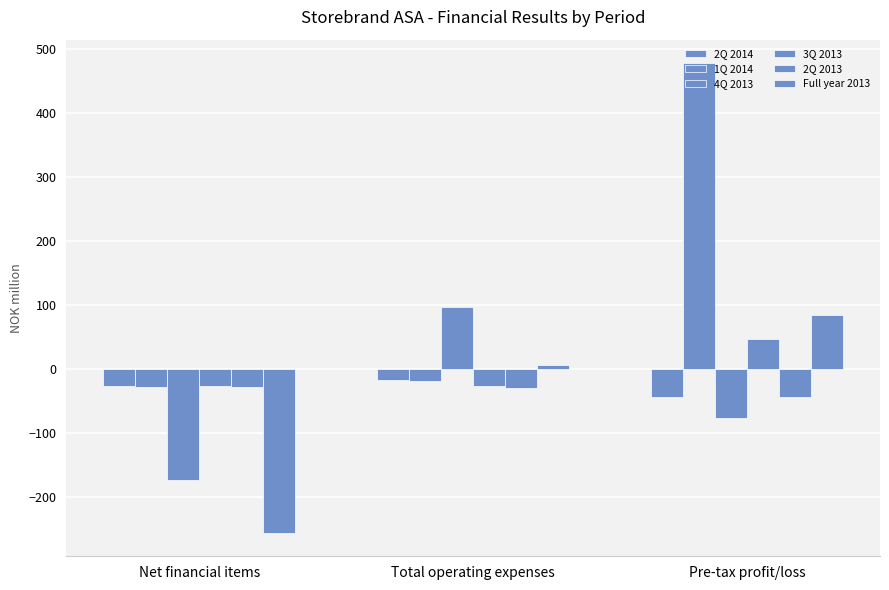

How many categories are shown in the chart?

3